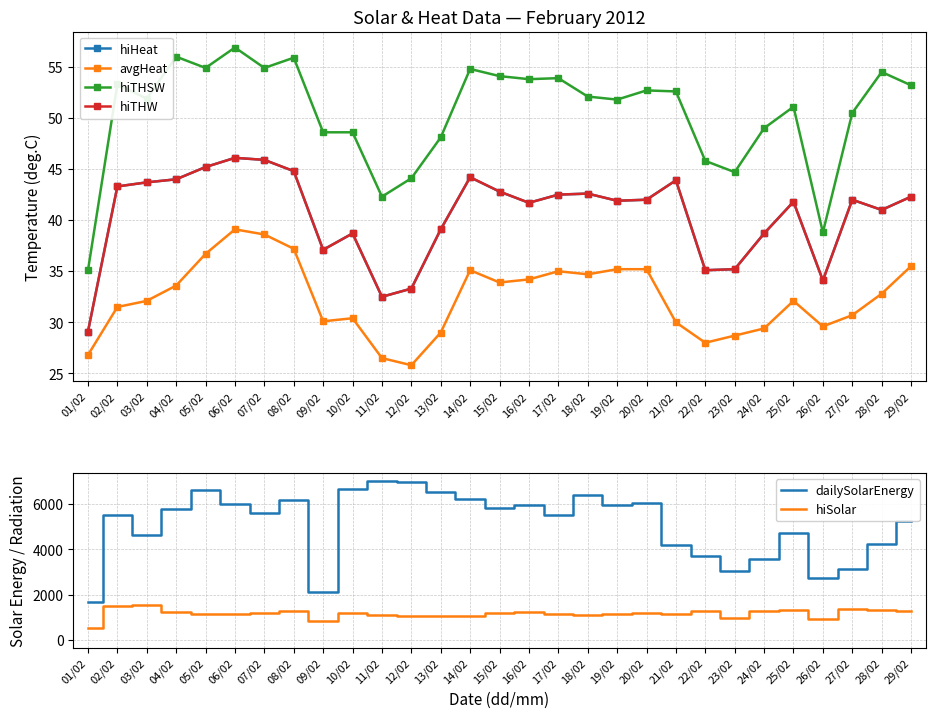

True or false: dailySolarEnergy and hiSolar intersect in this chart.

False